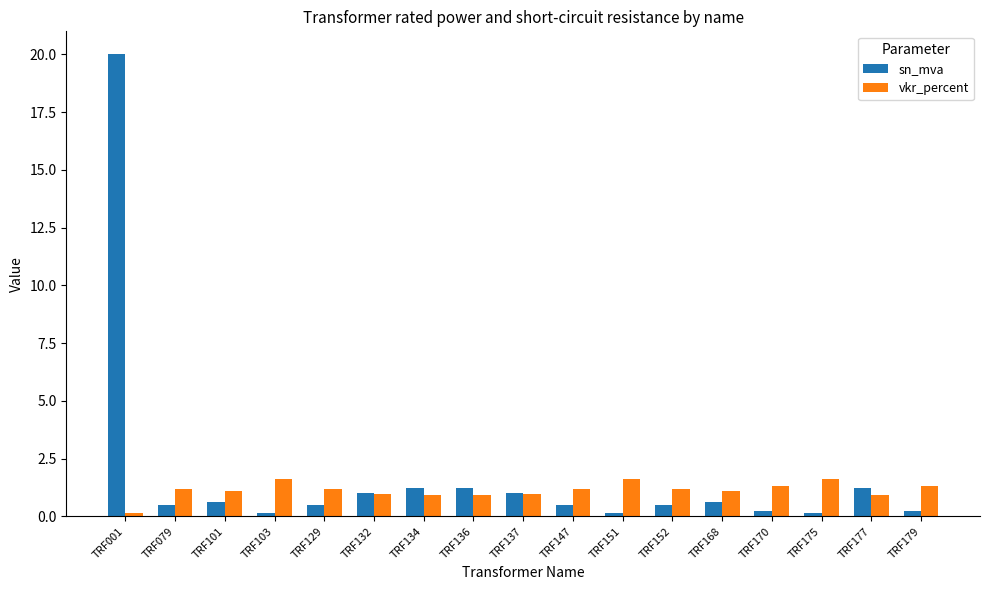

What is the greatest value displayed?

20.0